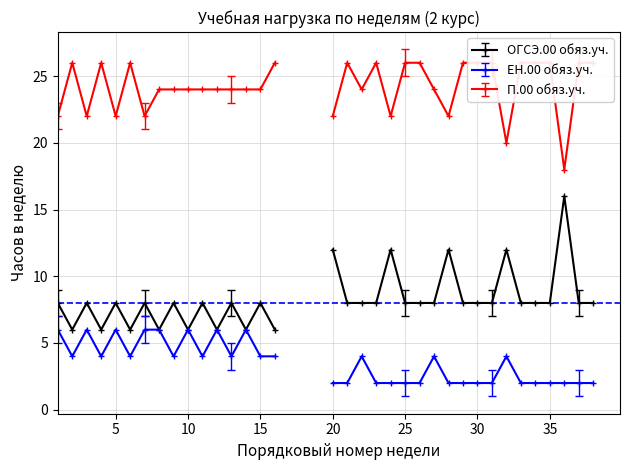

How many values in the ОГСЭ.00 обяз.уч. series exceed 8?

5